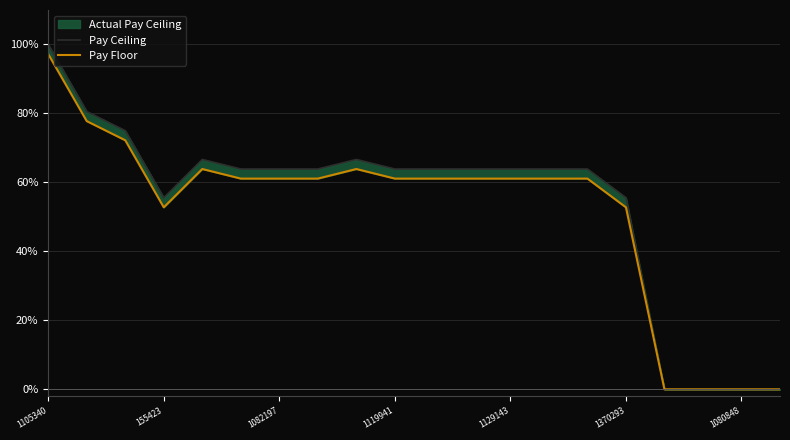

Which series has the largest range (max minus min)?

Pay Ceiling